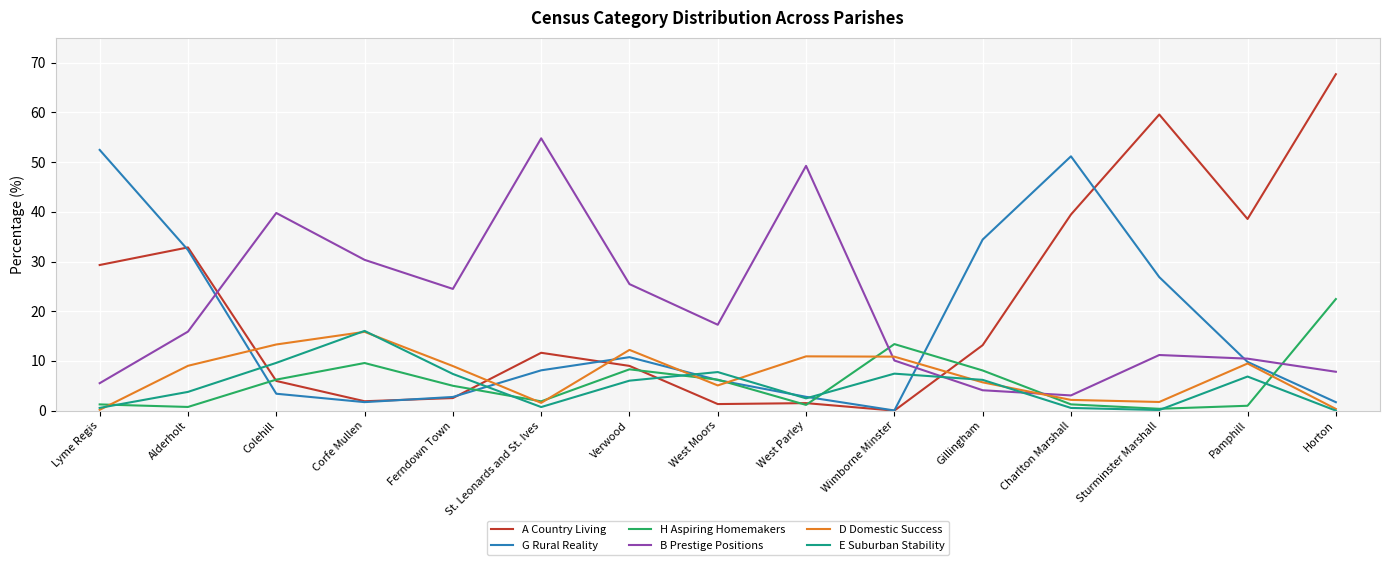

True or false: E Suburban Stability has a value of 13.8 at Colehill.

False